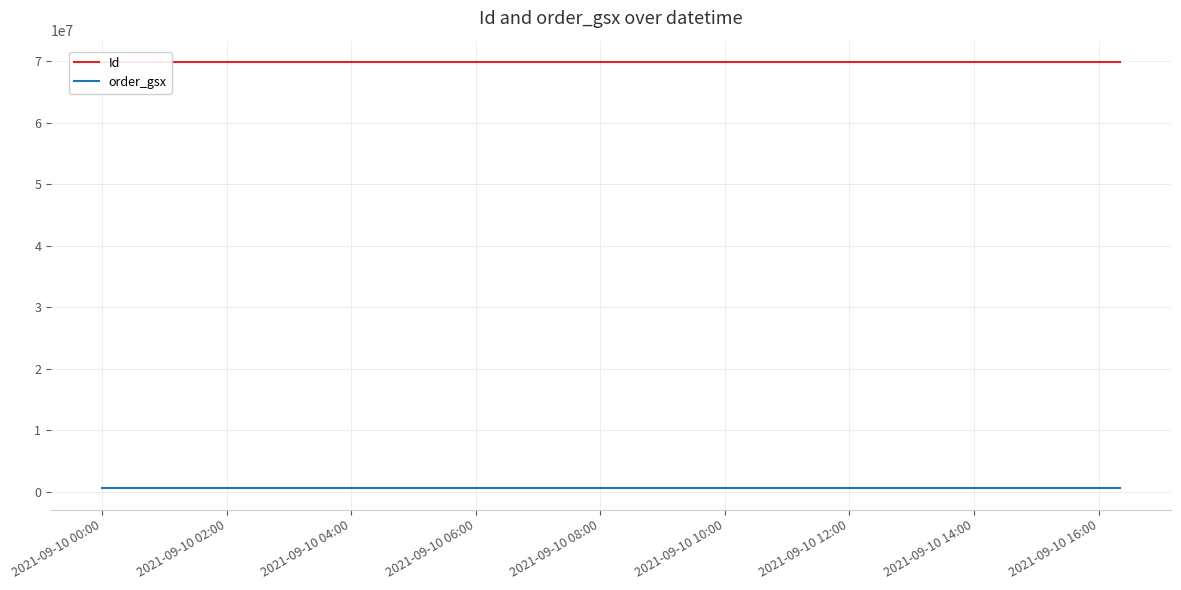

What is the sum of all Id values?

209729463